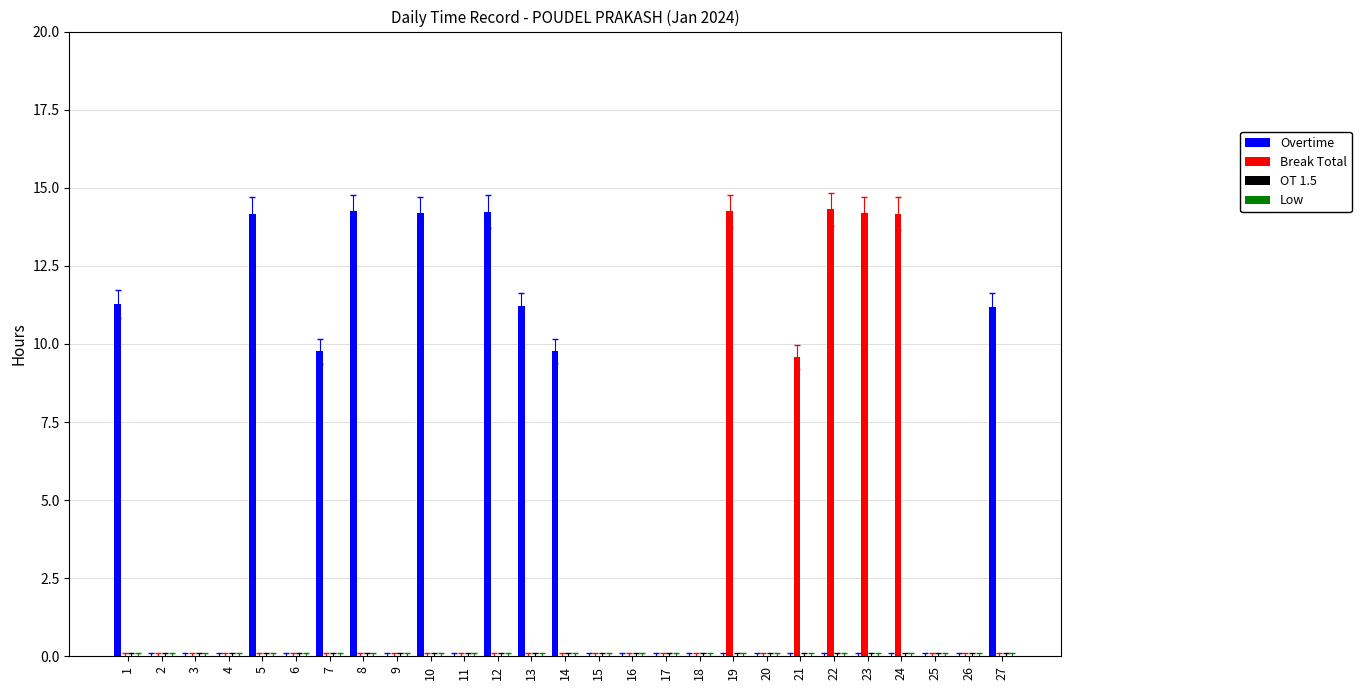

The Break Total series shows -9.7 at 7. True or false?

False